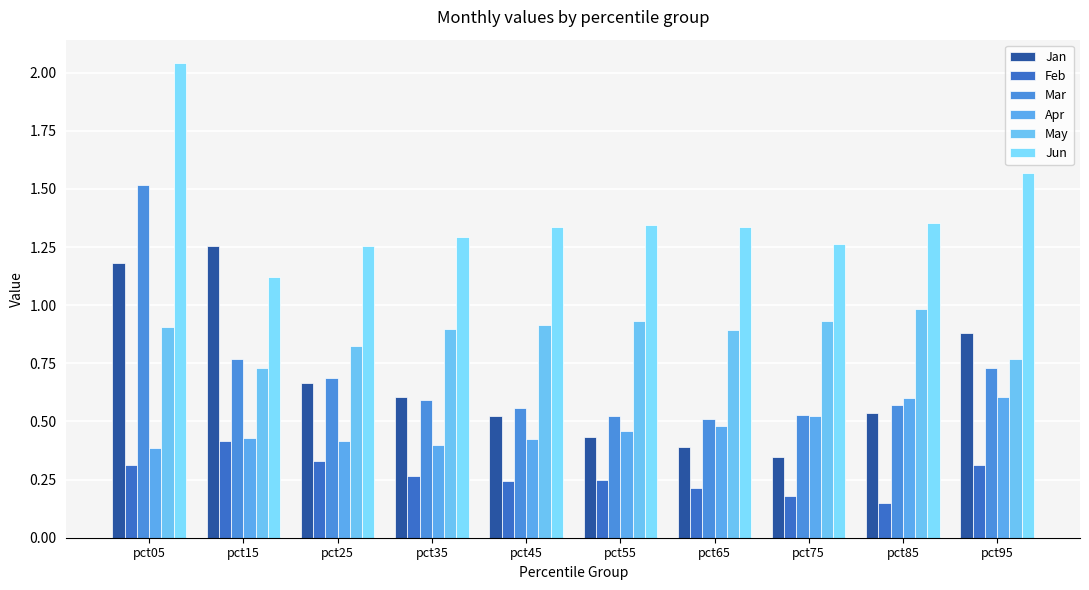

Reading left to right, extract all data points from this chart.

Jan: 1.2	1.3	0.7	0.6	0.5	0.4	0.4	0.3	0.5	0.9
Feb: 0.3	0.4	0.3	0.3	0.2	0.2	0.2	0.2	0.1	0.3
Mar: 1.5	0.8	0.7	0.6	0.6	0.5	0.5	0.5	0.6	0.7
Apr: 0.4	0.4	0.4	0.4	0.4	0.5	0.5	0.5	0.6	0.6
May: 0.9	0.7	0.8	0.9	0.9	0.9	0.9	0.9	1.0	0.8
Jun: 2.0	1.1	1.3	1.3	1.3	1.3	1.3	1.3	1.4	1.6